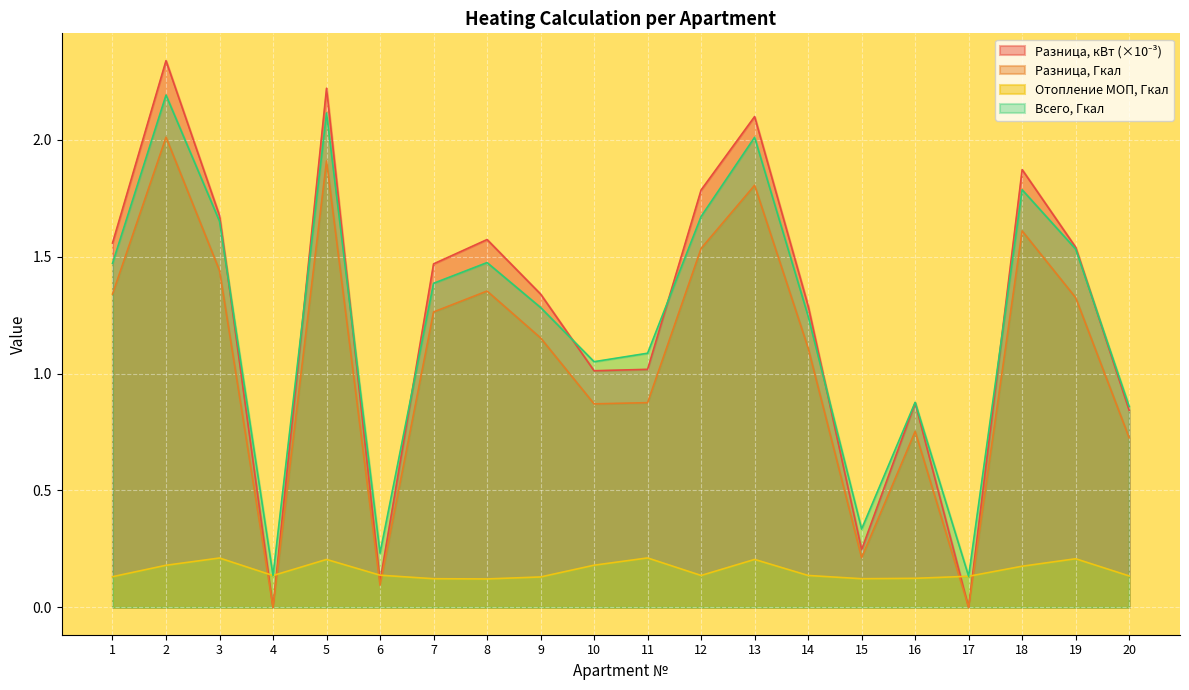

Where is the first local maximum for Raznica_Gkal?

2